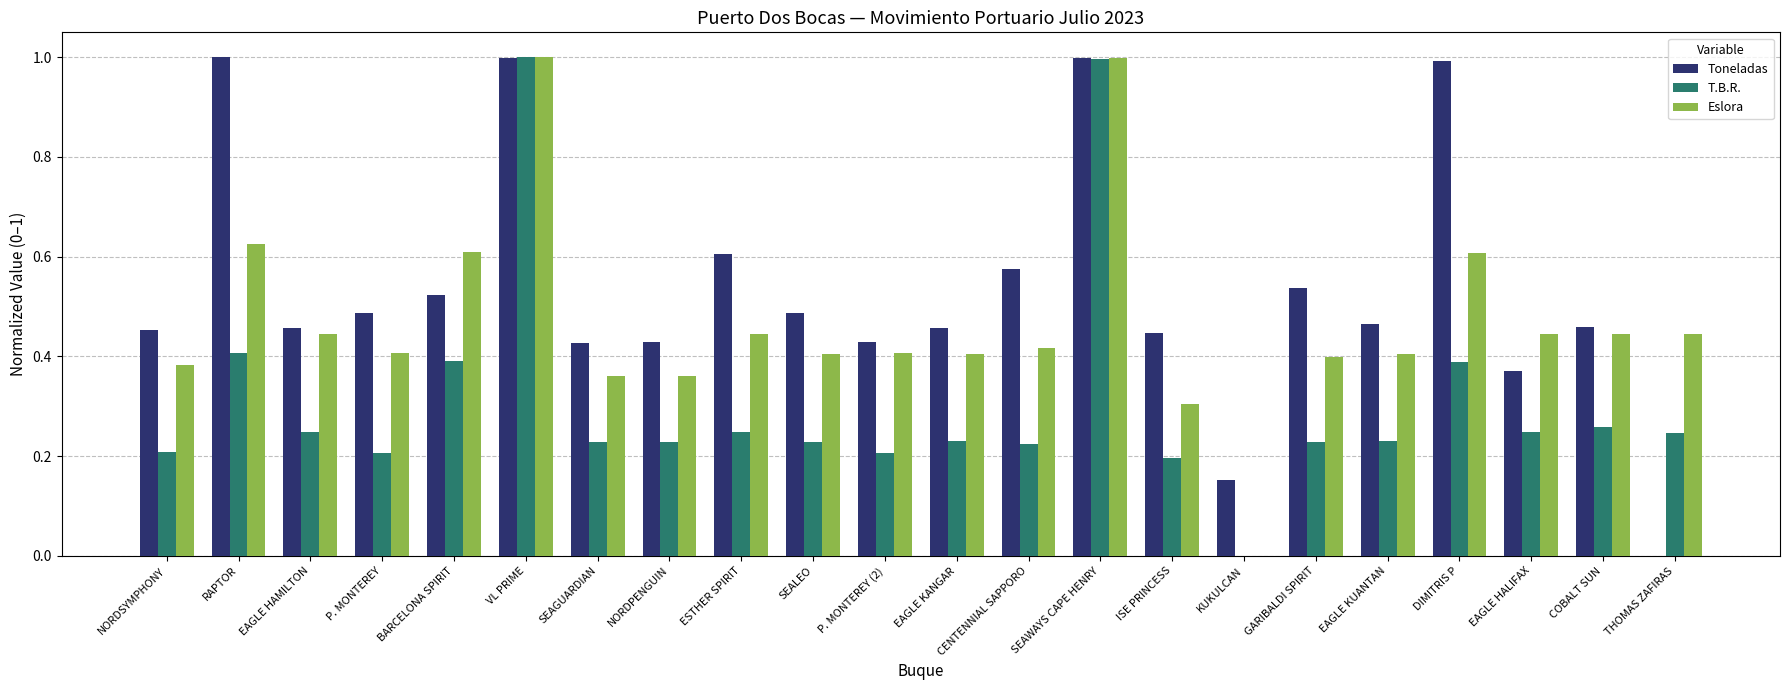

The value of Eslora at P. MONTEREY is 0.4. True or false?

True